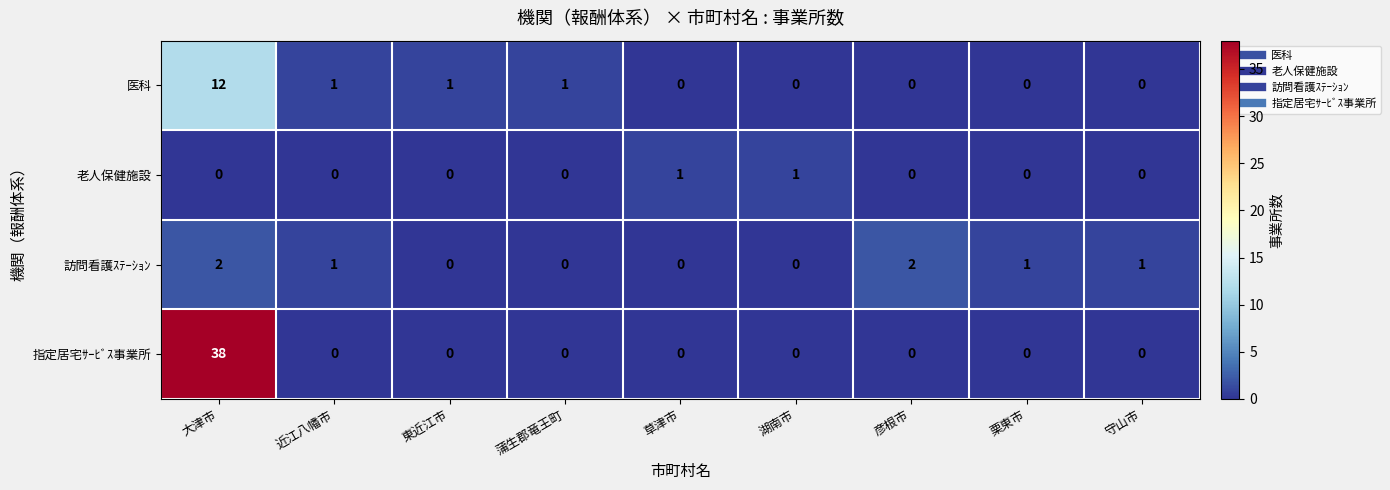

At which category is the sum across all series the highest?

大津市